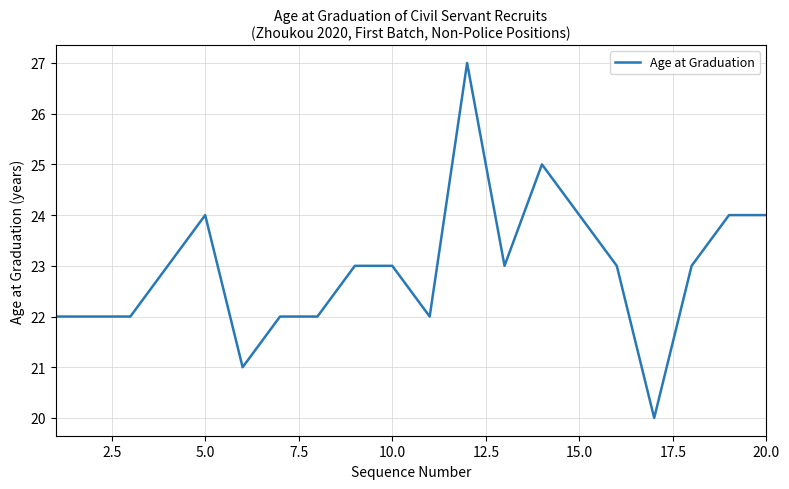

What is the smallest value displayed?

20